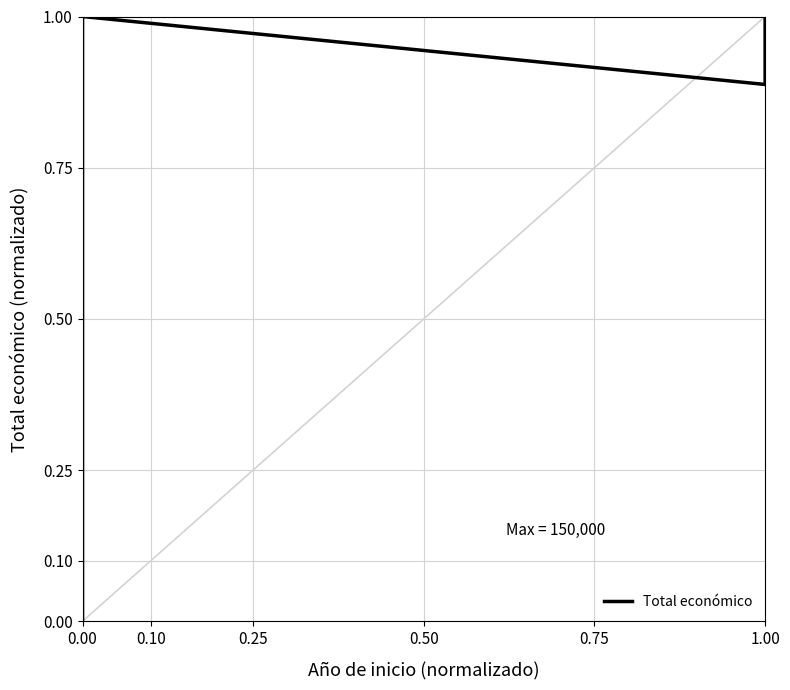

Count the number of data series in this chart.

1